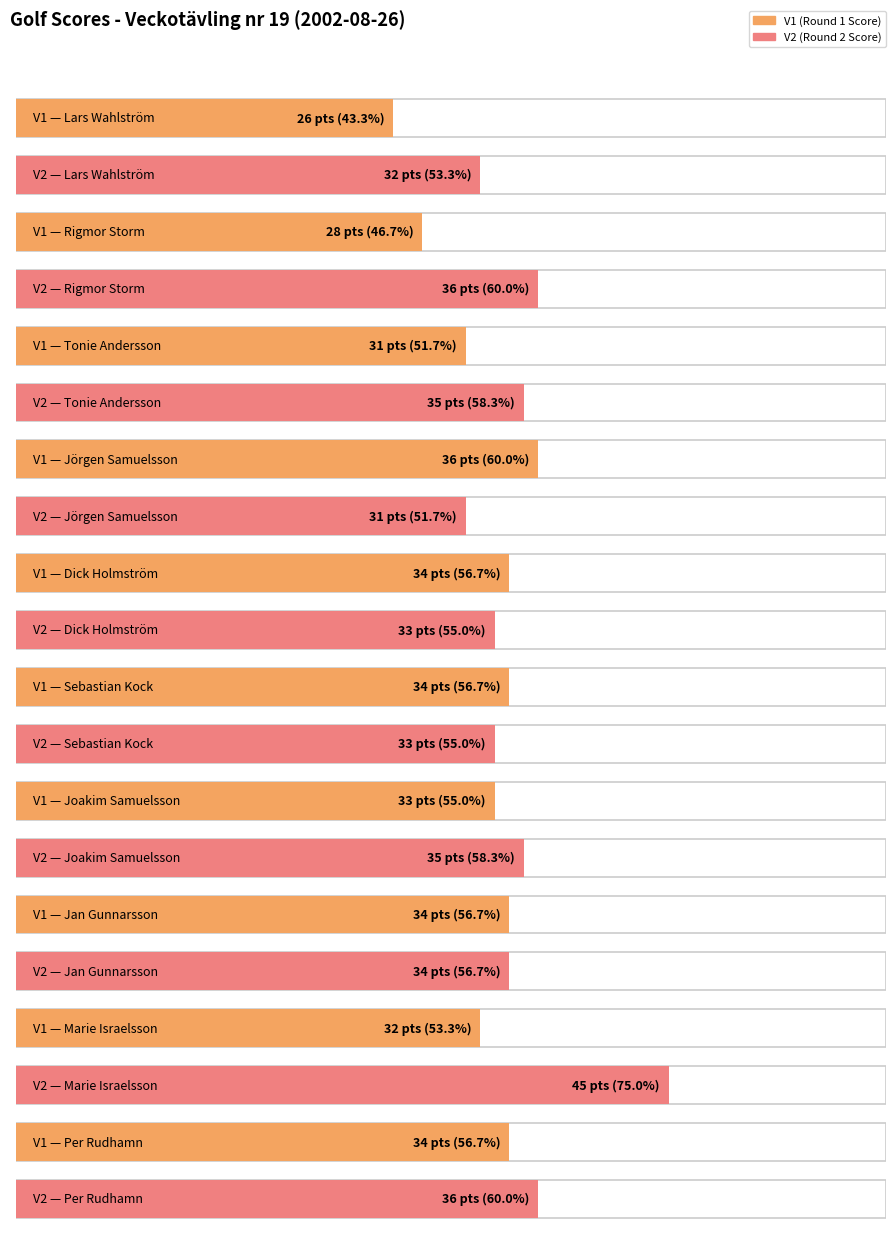

What is the average value of the V1 (Round 1 Score) series?

32